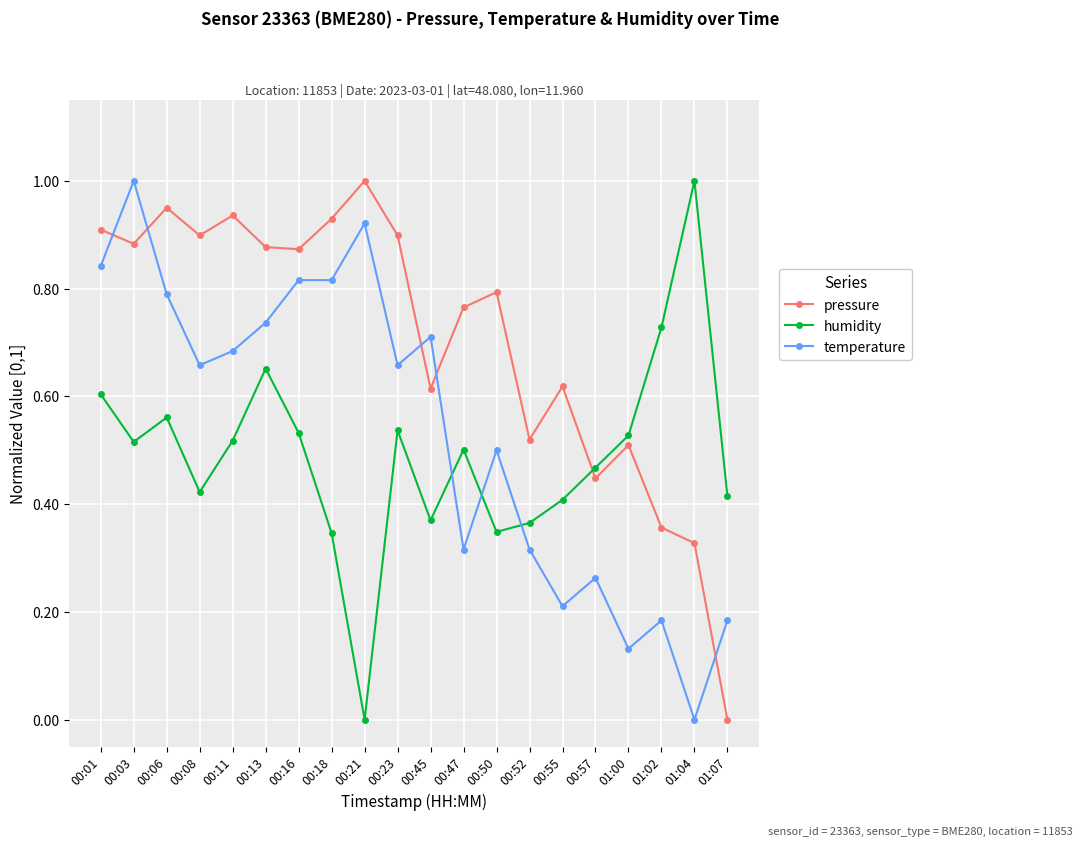

Rank the series by their average value, from highest to lowest.

pressure, temperature, humidity